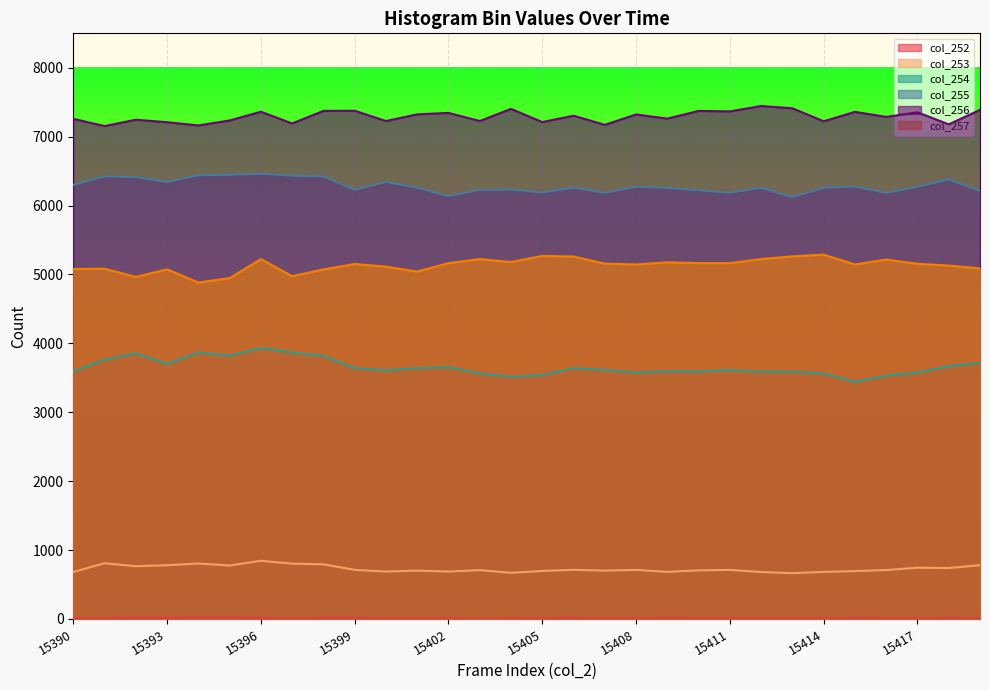

At which category does col_253 reach its first local valley?

15392